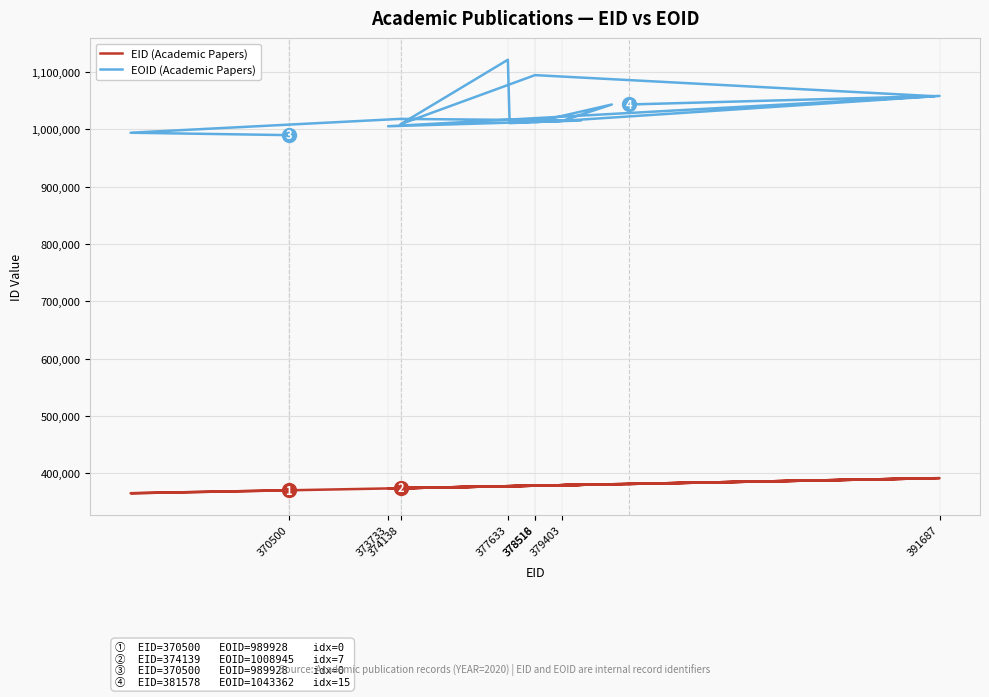

At which category is the sum across all series the highest?

377633